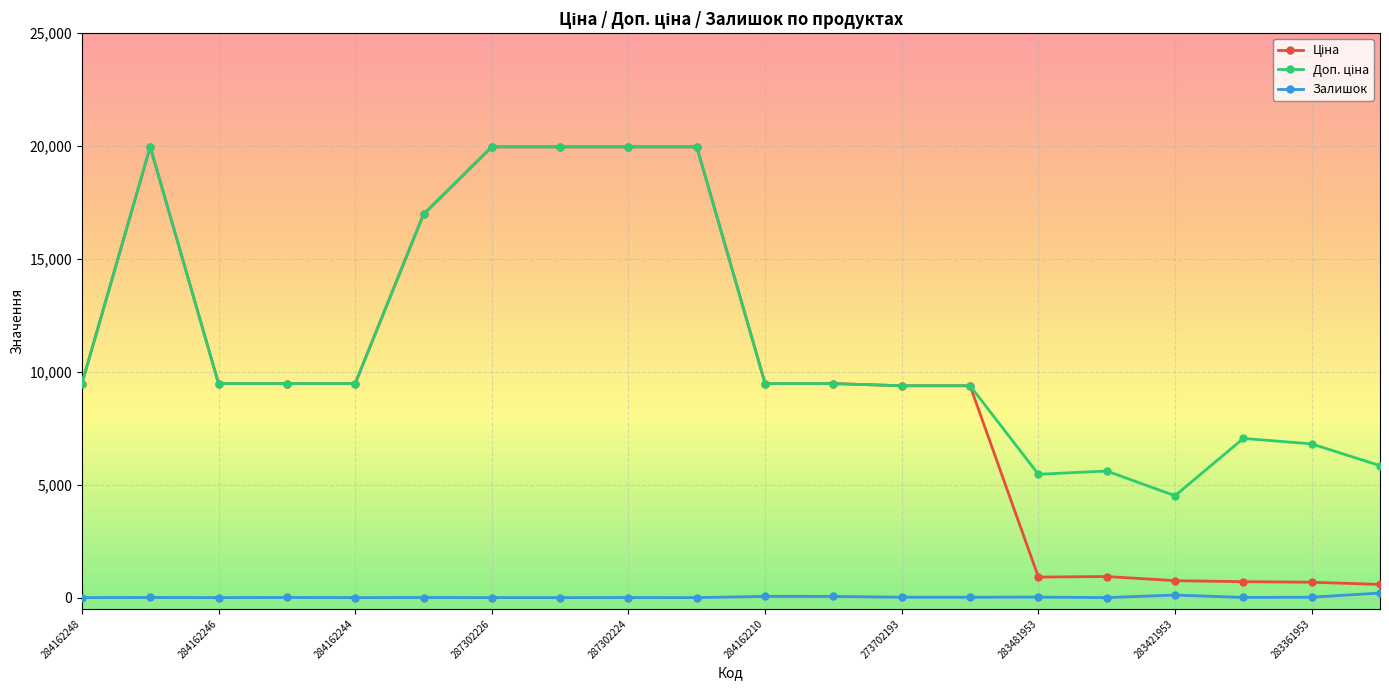

At how many categories does at least one series exceed 4944?

19